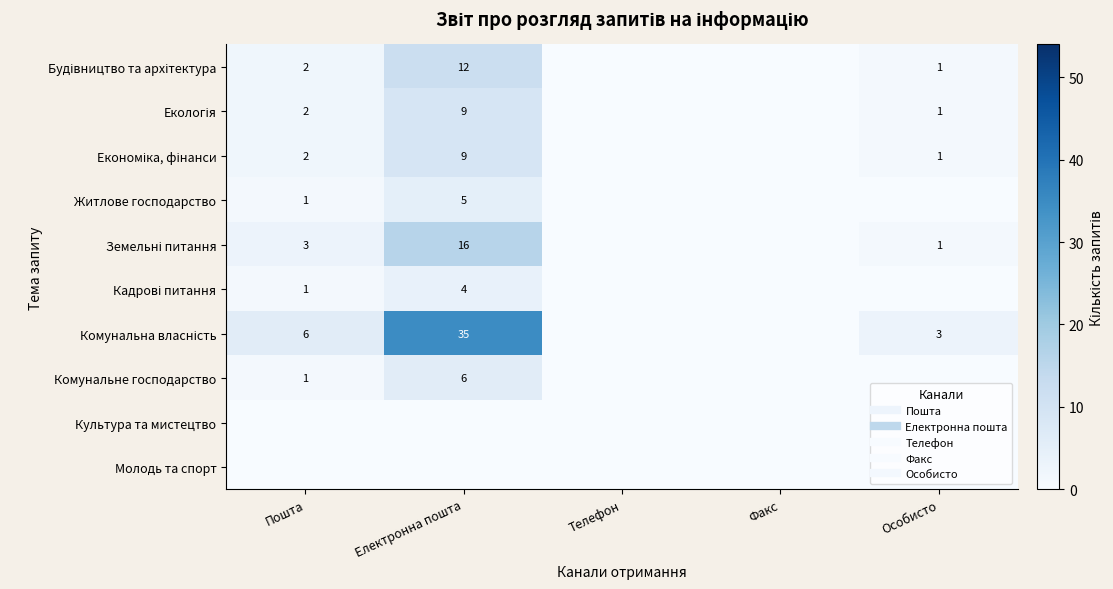

What is the maximum value shown in the chart?

35